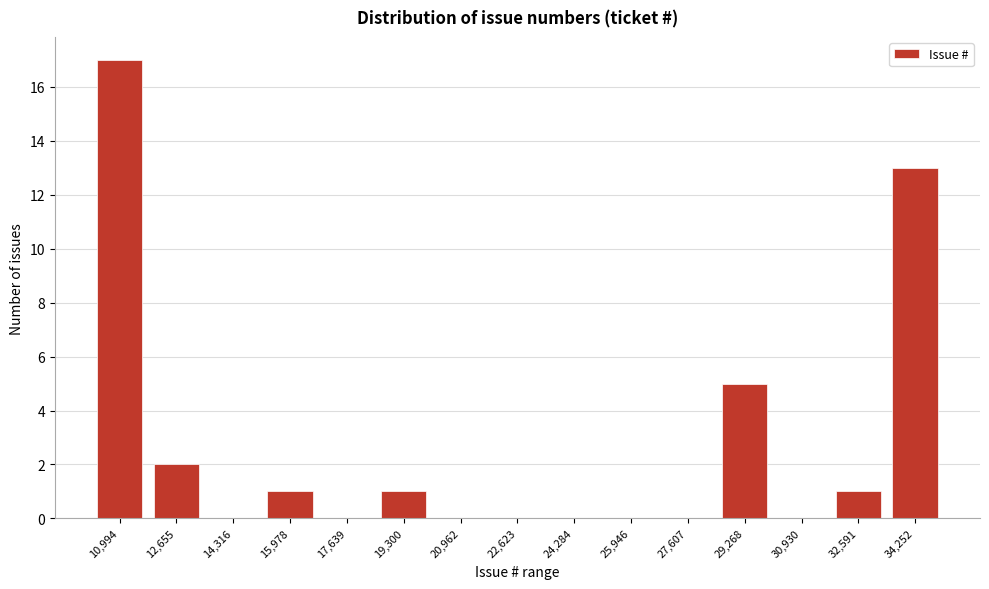

Reading left to right, extract all data points from this chart.

10,994=17	12,655=2	14,316=0	15,978=1	17,639=0	19,300=1	20,962=0	22,623=0	24,284=0	25,946=0	27,607=0	29,268=5	30,930=0	32,591=1	34,252=13